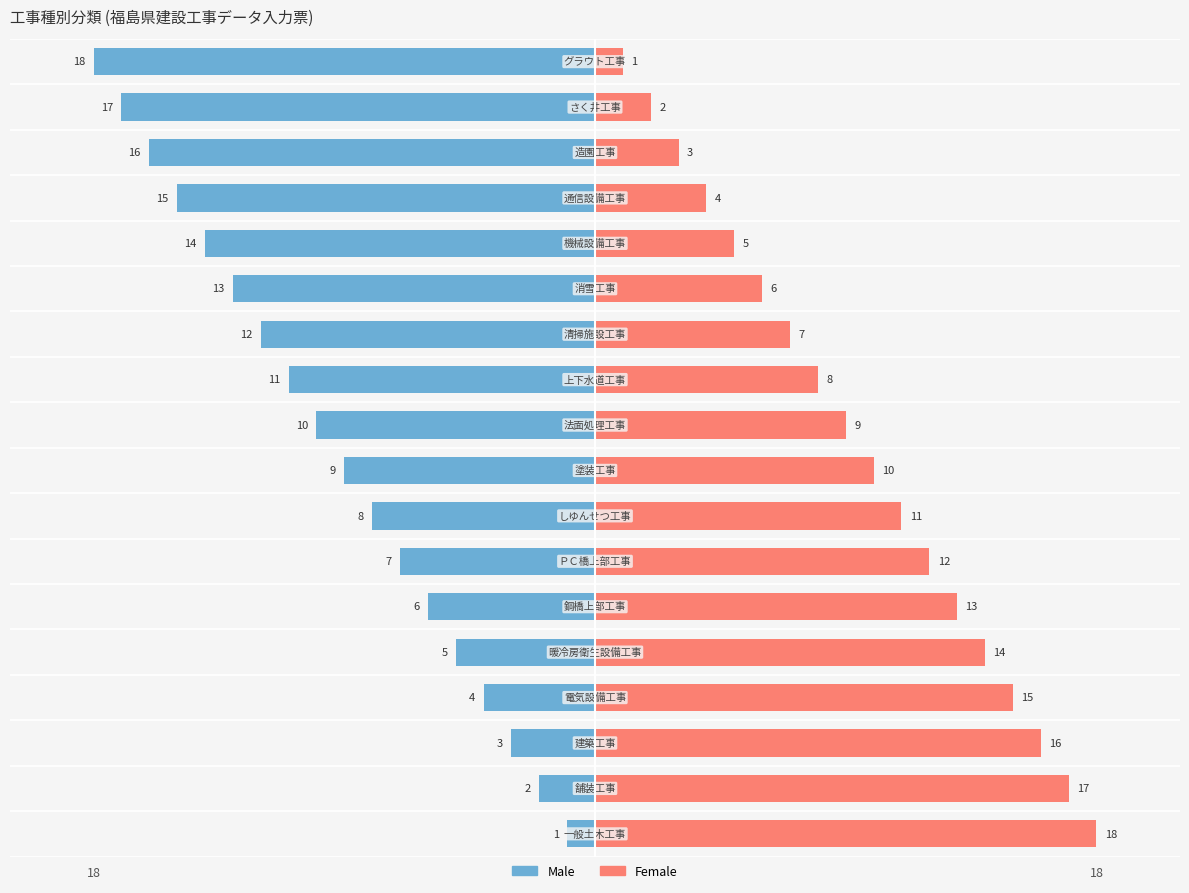

Between 10 and 4, which is larger?

4